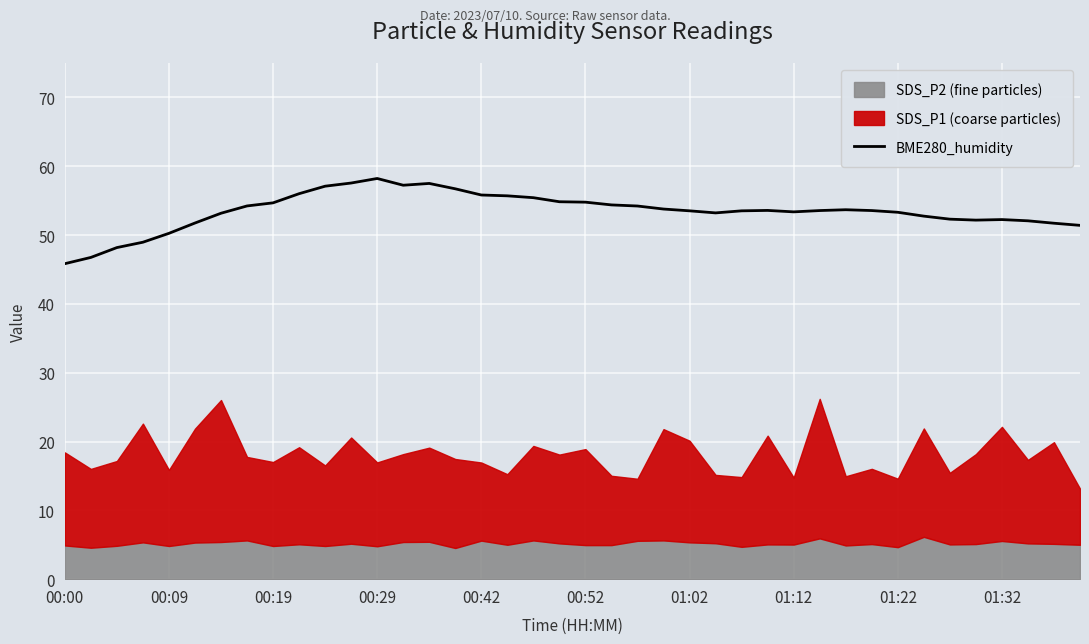

True or false: BME280_humidity has a value of 16.2 at 01:12.

False